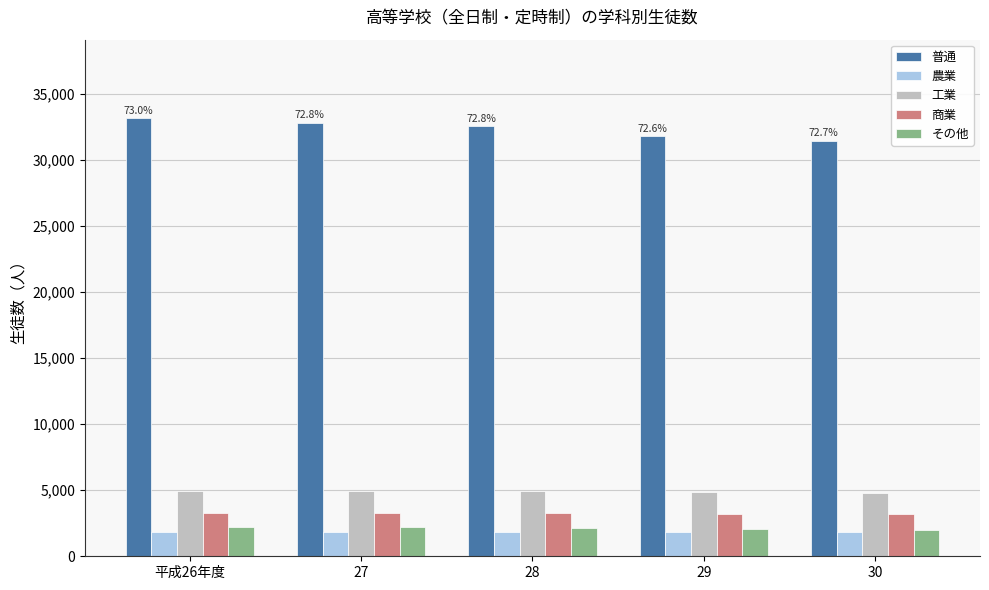

How many data points in 農業 are less than 1823?

1